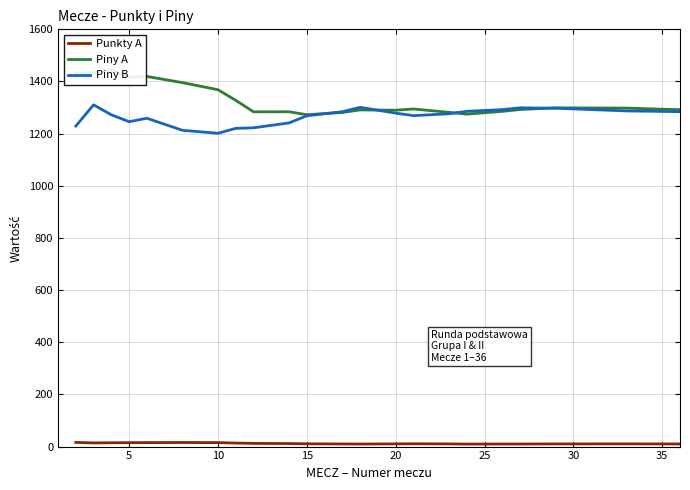

True or false: Punkty A and Piny A intersect in this chart.

False